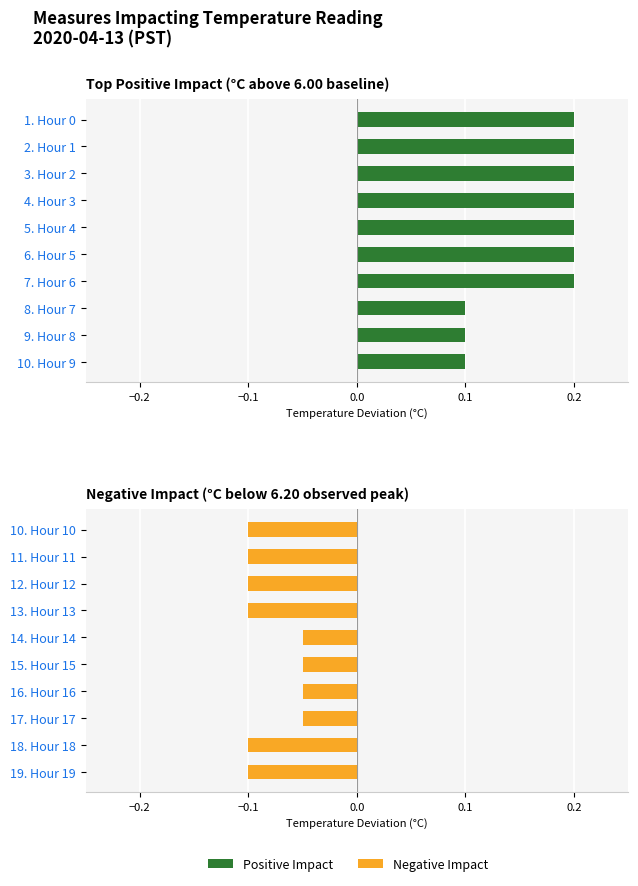

What is the maximum value for Negative Impact?

-0.1